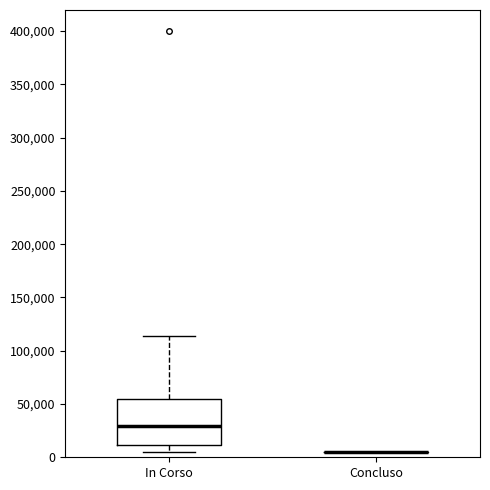

Reading left to right, read every box against the y-axis: the position of its median line, the range the box covers, and the ends of its whiskers. The values are not printed on the chart, so give them approximately, as read against the axis.

In Corso: median 30000, box 10000 to 55000, whiskers 5000 to 115000
Concluso: box collapsed to a line at 5000, whiskers 5000 to 5000